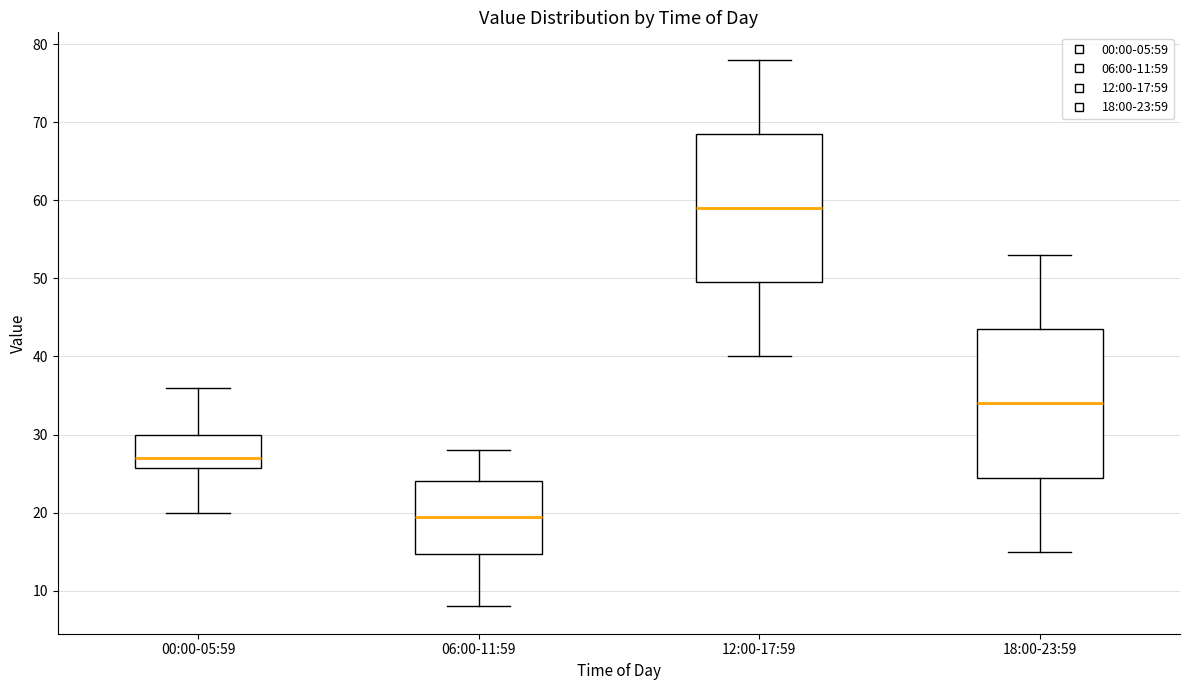

Which box's median line is the lowest?

06:00-11:59